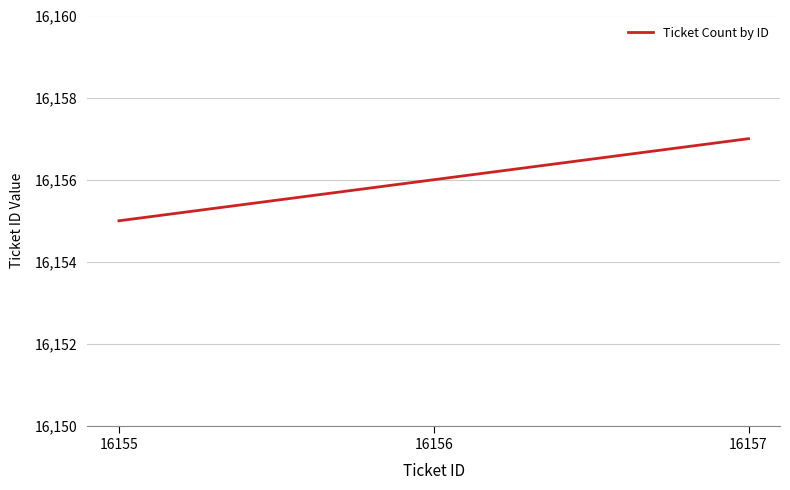

What is the average value?

16156